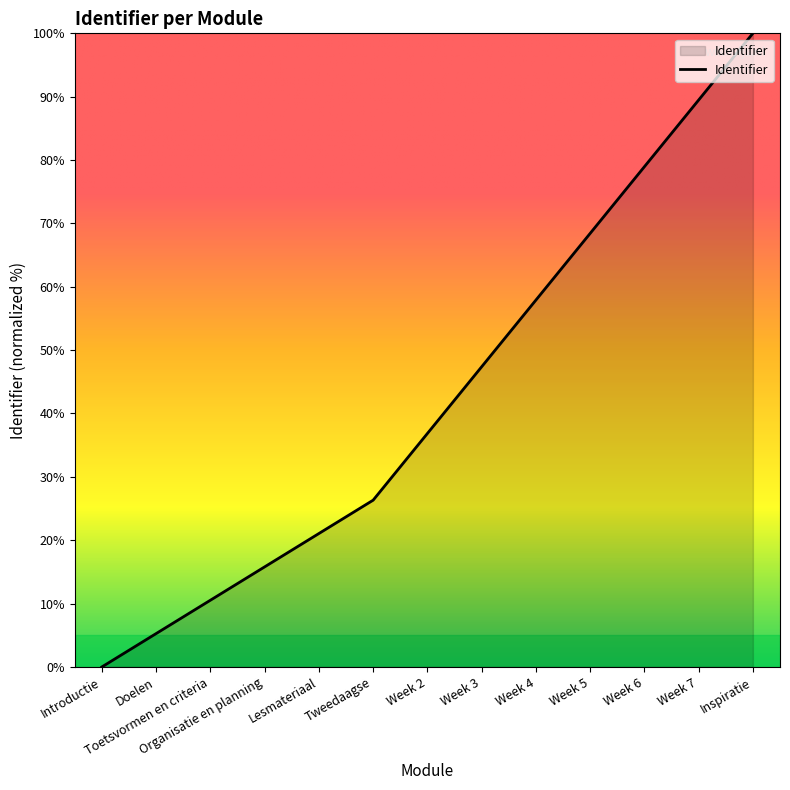

Reading right to left, what are all the values shown in this chart?

100.0	89.5	78.9	68.4	57.9	47.4	36.8	26.3	21.1	15.8	10.5	5.3	0.0